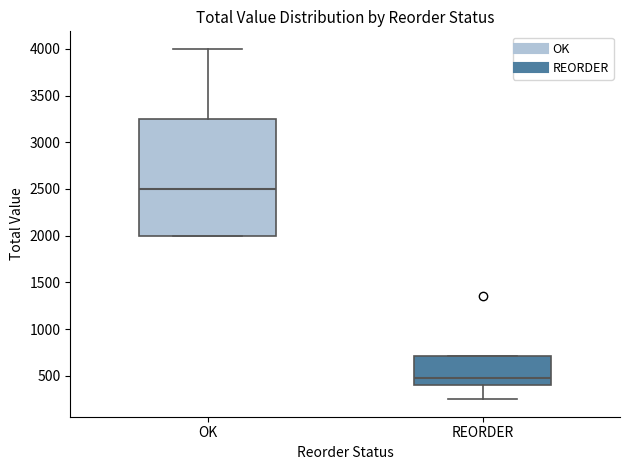

Where does the median line of the box for OK sit on the y-axis? The values are not printed on the chart, so give them approximately, as read against the axis.

2500